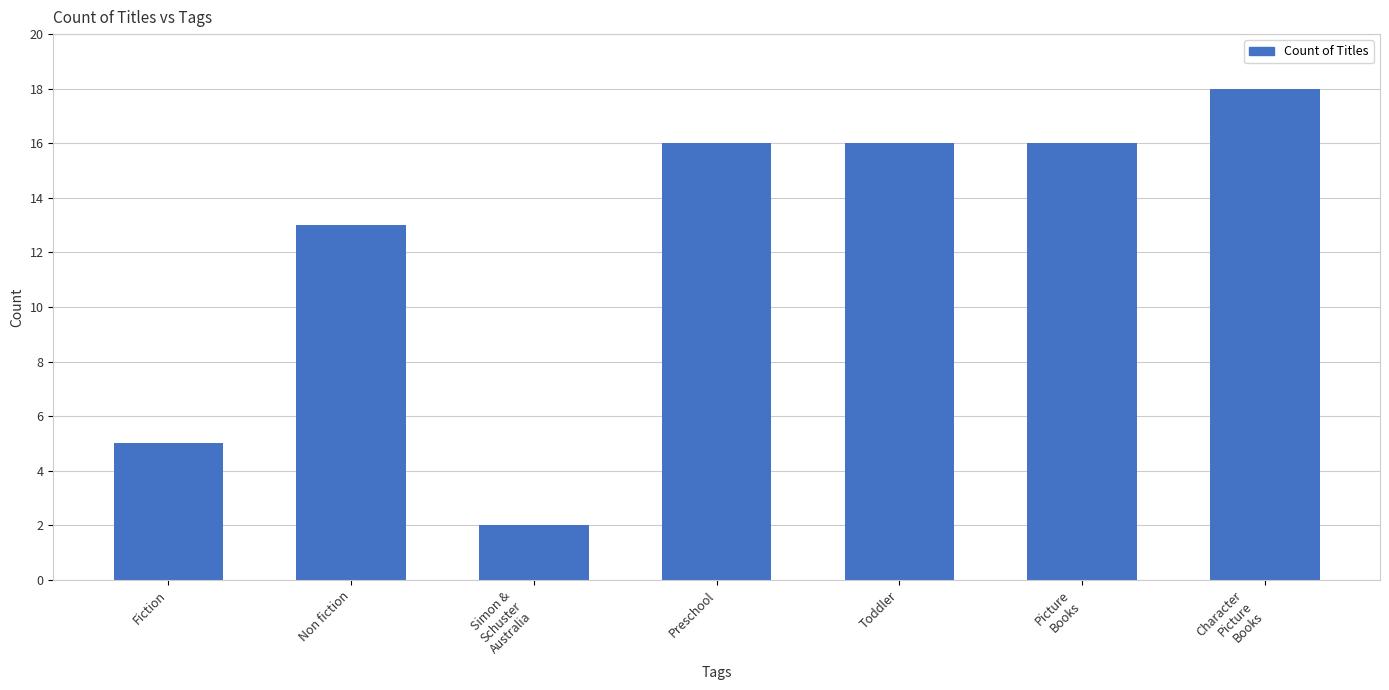

Read the value at Fiction, to the nearest 5.

5